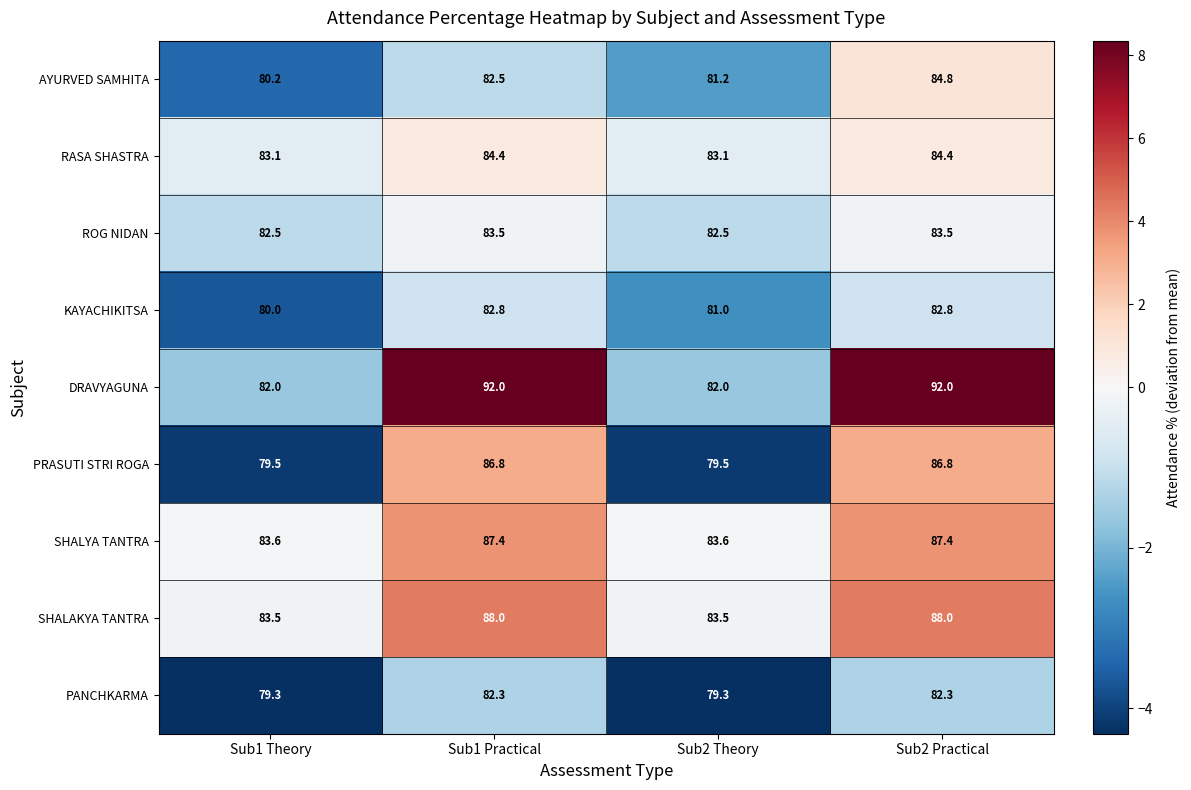

At Sub2 Theory, list the series in order from largest to smallest.

SHALYA TANTRA, SHALAKYA TANTRA, RASA SHASTRA, ROG NIDAN, DRAVYAGUNA, AYURVED SAMHITA, KAYACHIKITSA, PRASUTI STRI ROGA, PANCHKARMA